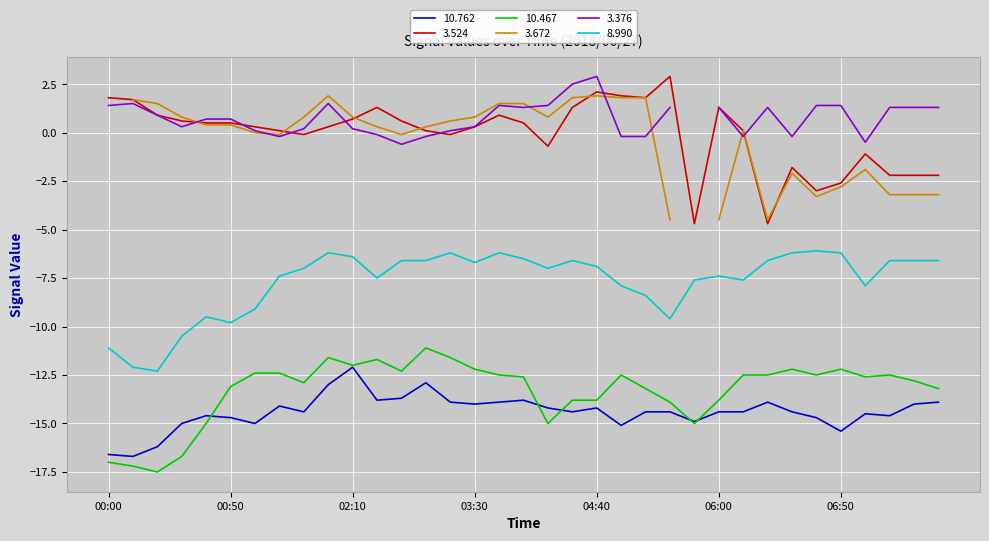

Does the chart display data point markers on the line(s)?

No